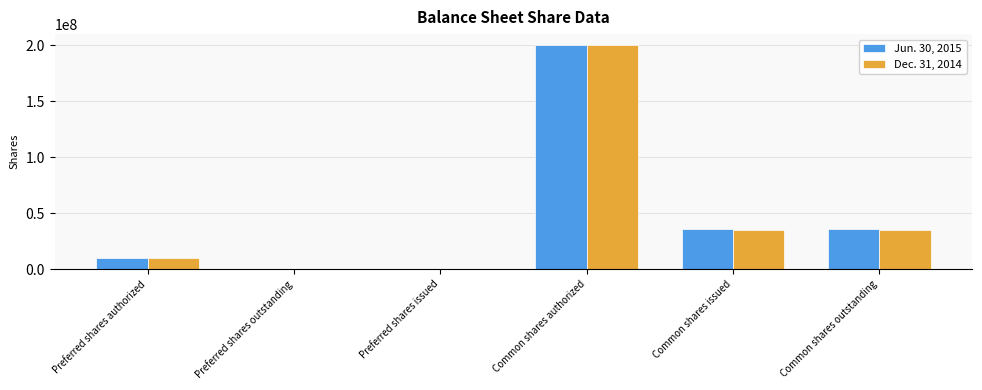

Between Preferred shares issued and Common shares issued, which series saw the biggest shift?

Jun. 30, 2015